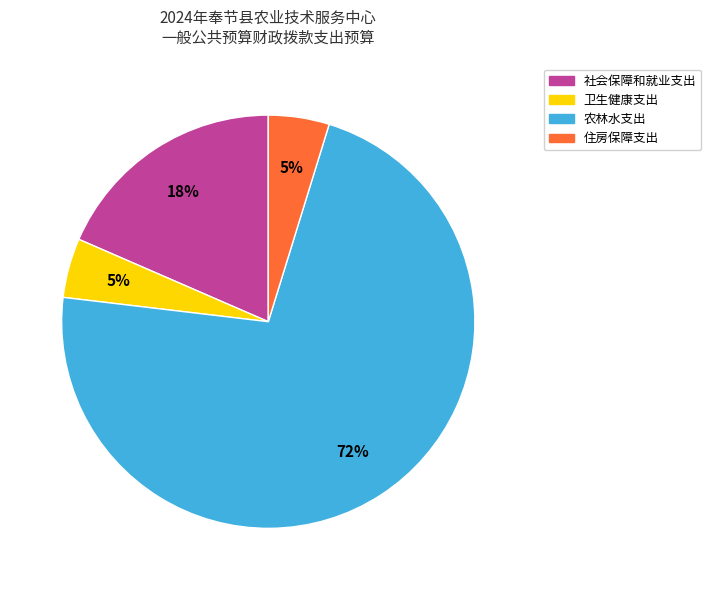

To the nearest percent, what percentage of the pie is 卫生健康支出?

5%